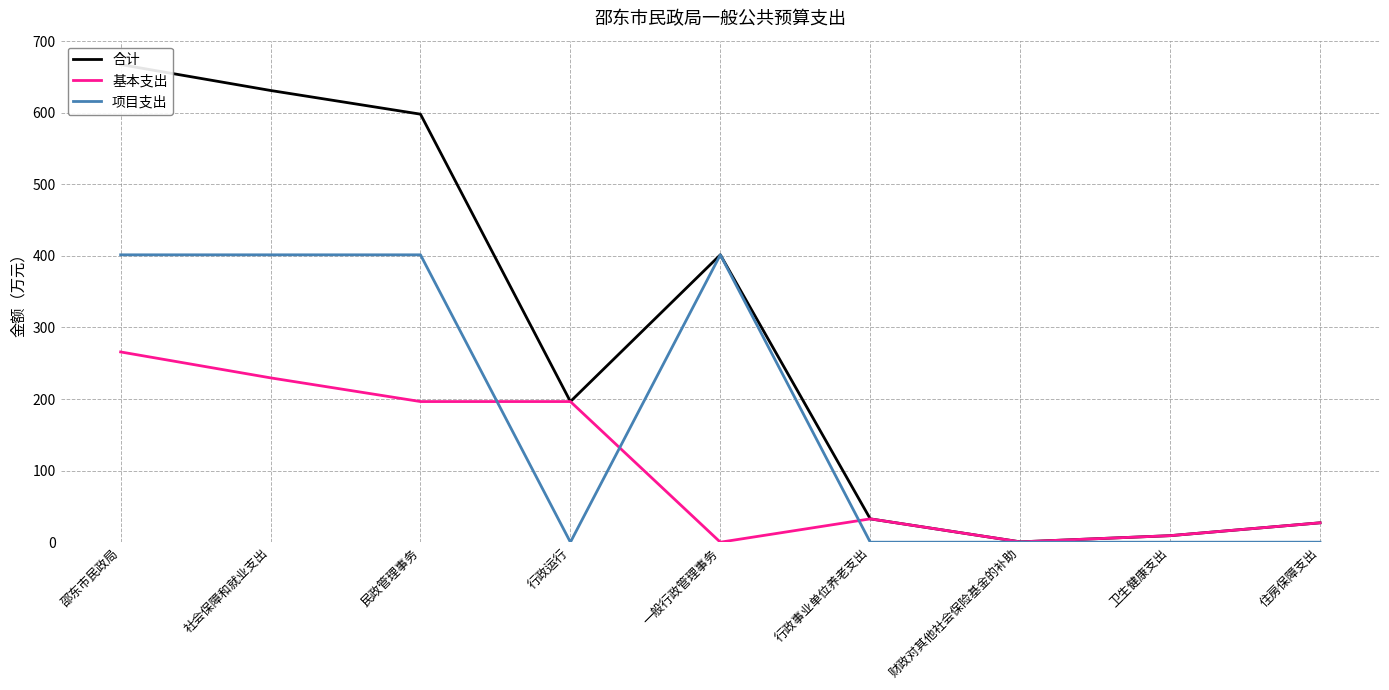

At which label is 基本支出 closest to 132?

民政管理事务